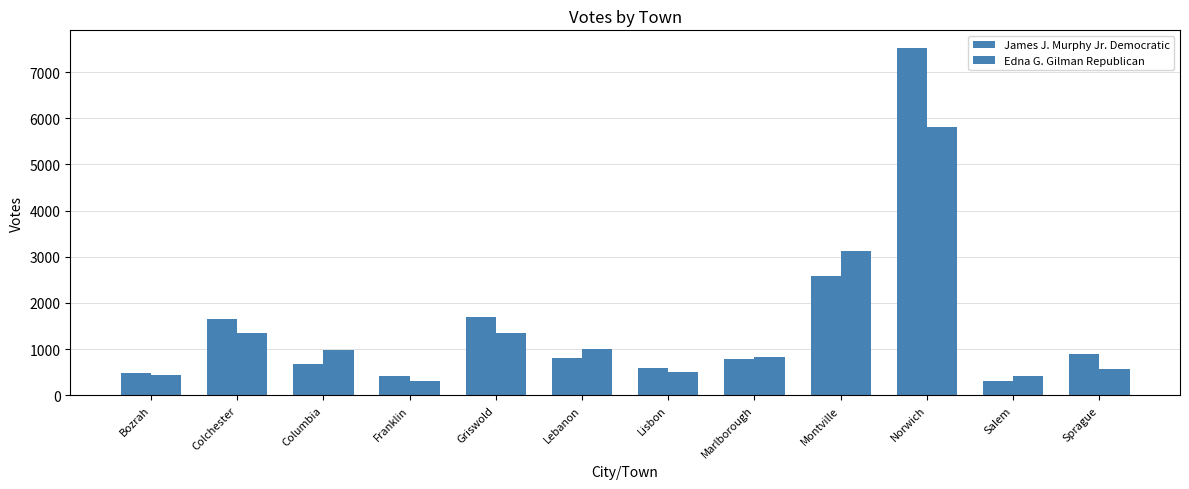

At which category is the sum across all series the highest?

Norwich